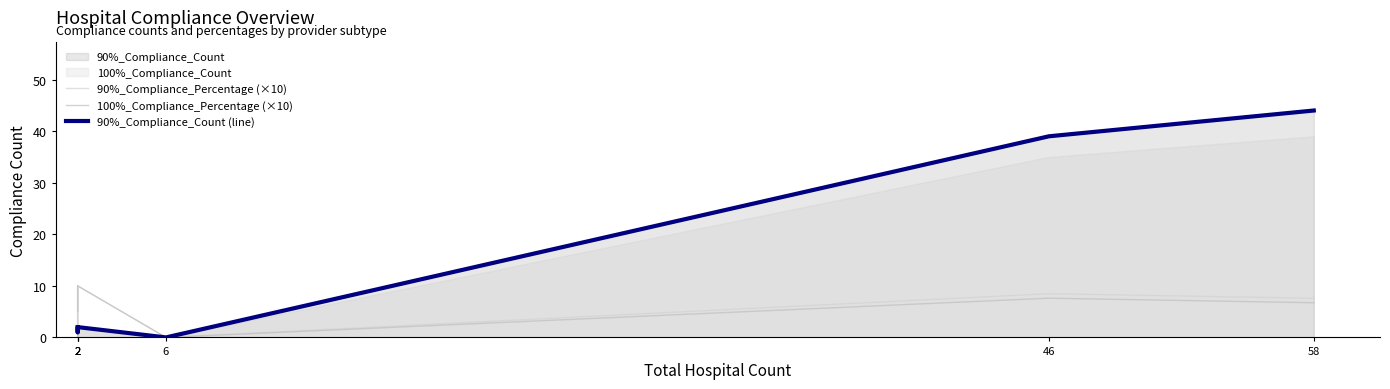

Does the chart display data point markers on the line(s)?

No